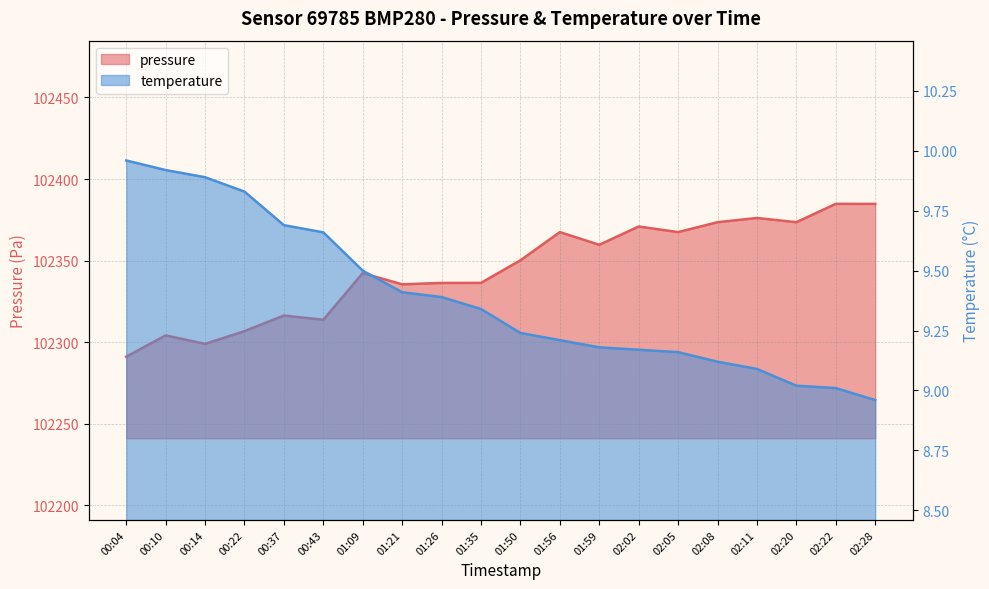

Which has a higher value, 02:20 or 01:56?

02:20